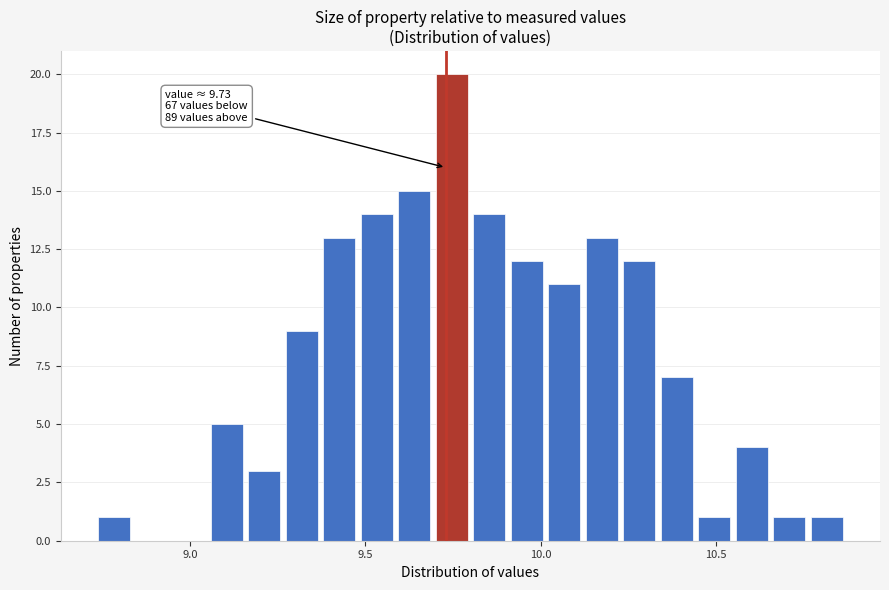

Read against the x-axis, roughly where is the centre of the tallest bar?

9.75